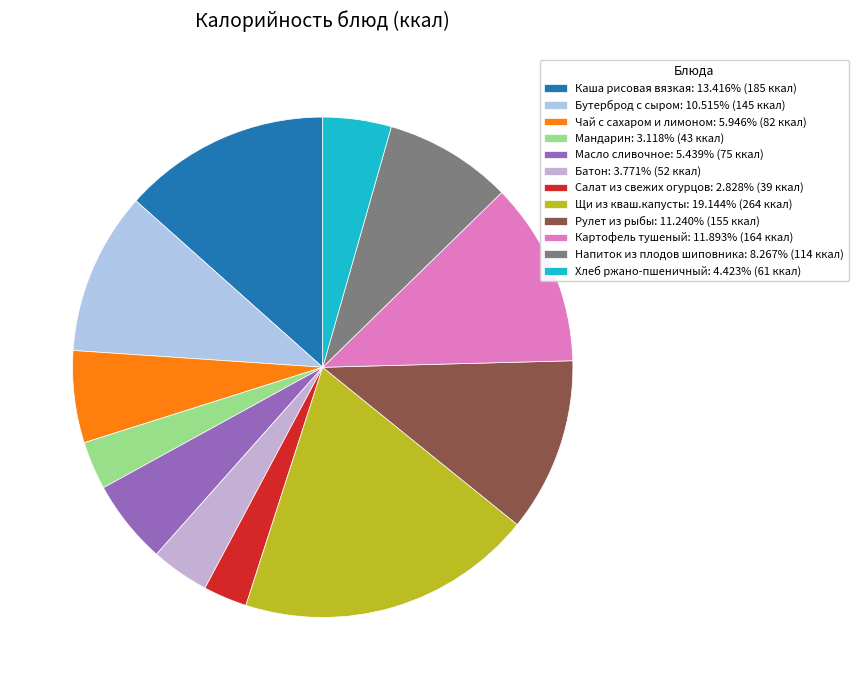

Is there a majority slice in this chart?

No